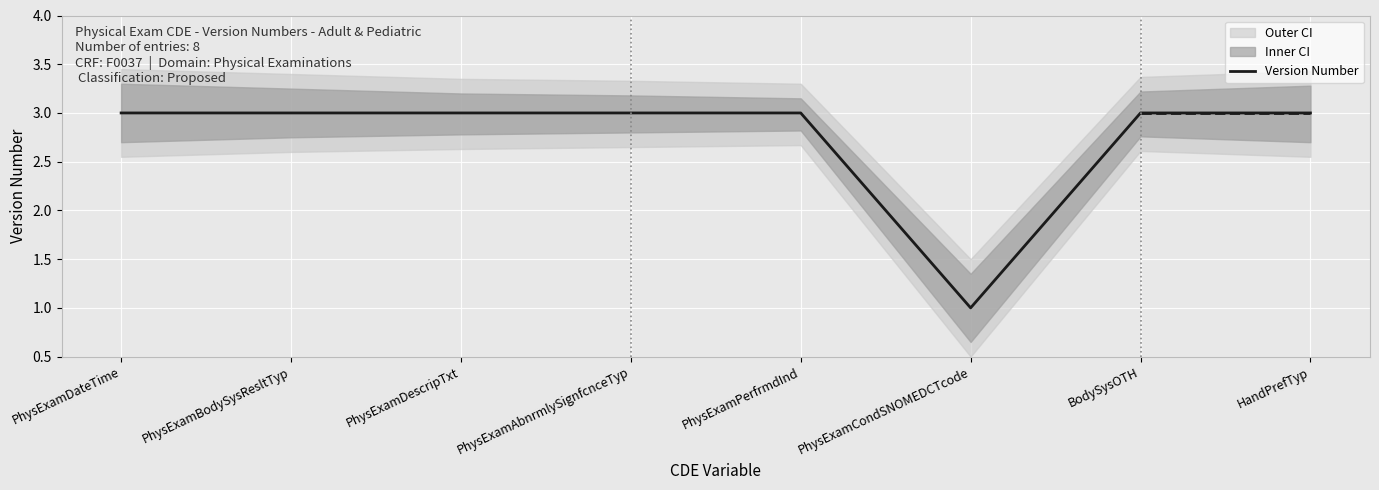

How many interior local valleys (lower than both neighbors) does the data have?

1